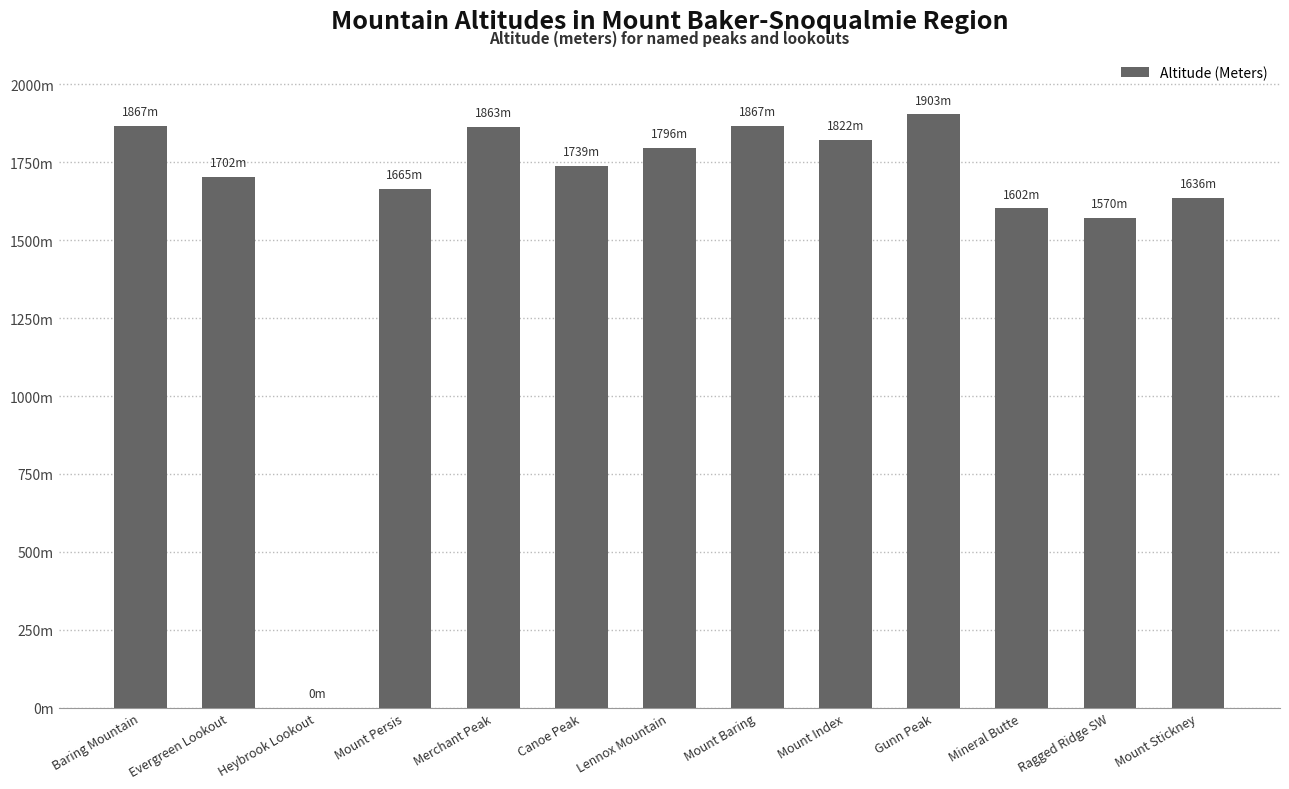

Between Mineral Butte and Mount Persis, which is larger?

Mount Persis